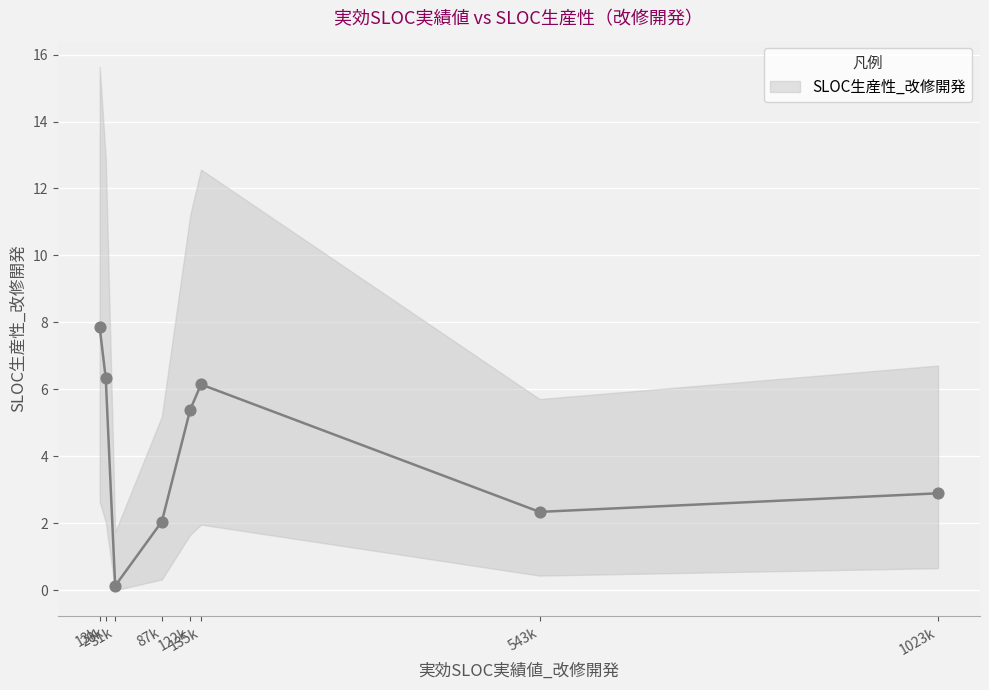

What is the change in value from 1023500 to 13000?

+5.0